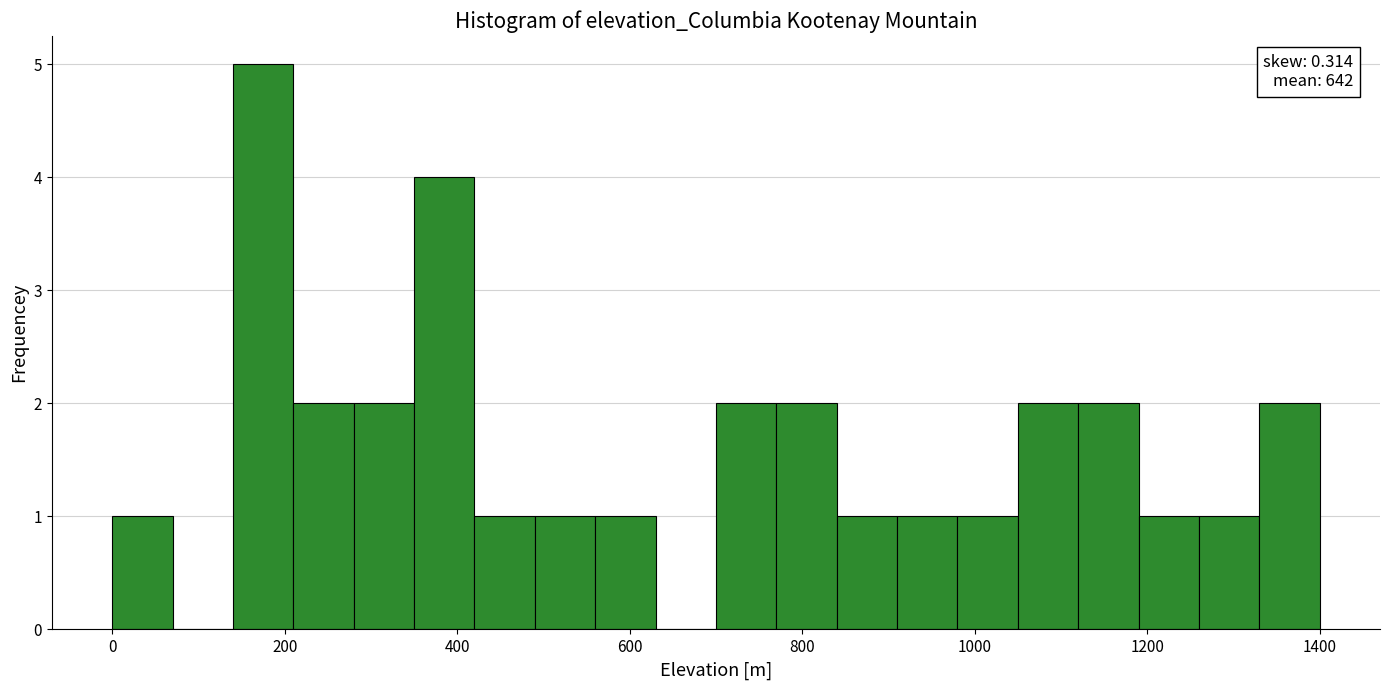

Around what value on the x-axis is the tallest bar? Give the approximate position of its centre, as read against the axis.

180